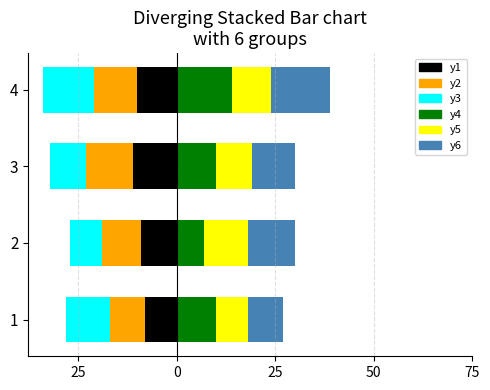

Reading left to right, what are all the values shown in this chart?

y1: -8	-9	-11	-10
y2: -9	-10	-12	-11
y3: -11	-8	-9	-13
y4: 10	7	10	14
y5: 8	11	9	10
y6: 9	12	11	15